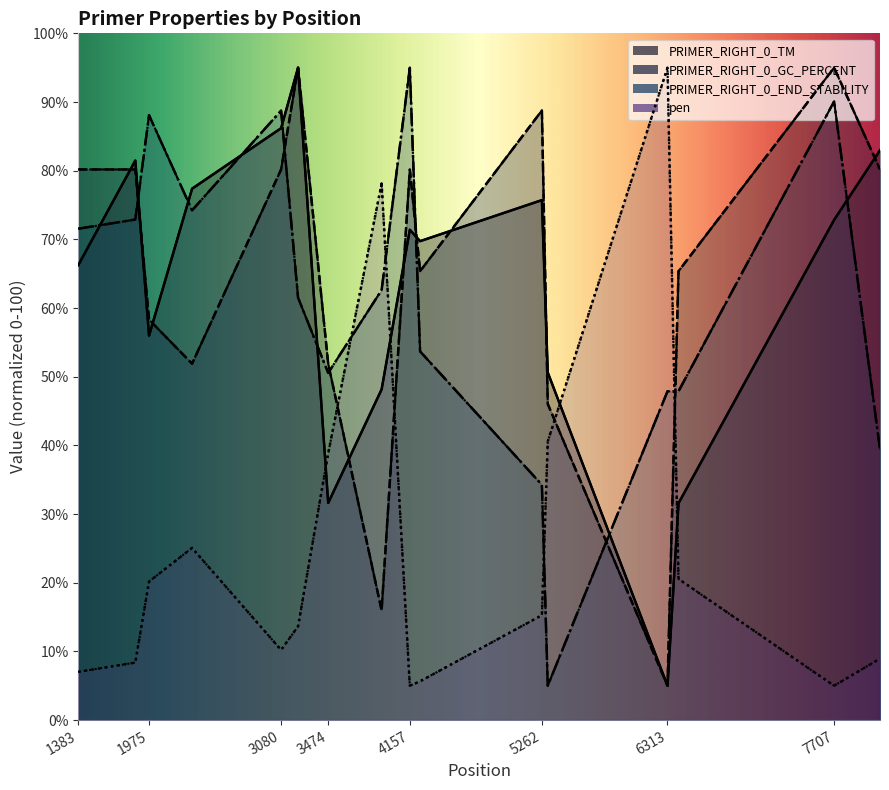

Which series has the largest total across all categories?

PRIMER_RIGHT_0_GC_PERCENT